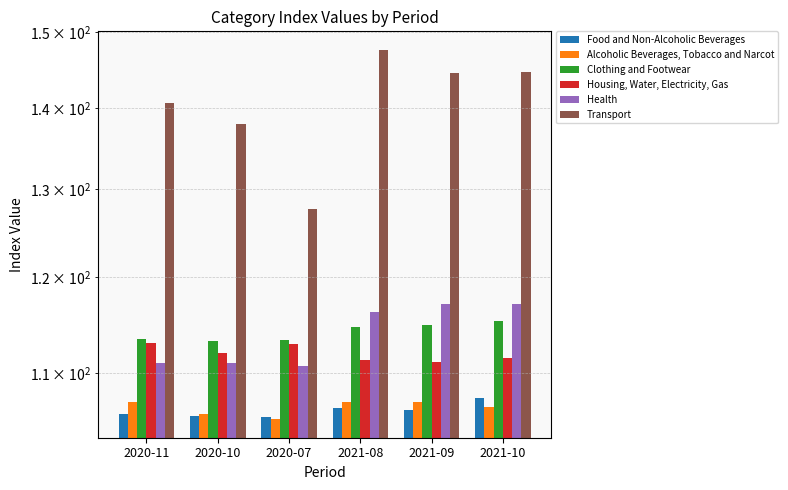

What is the value of the Food and Non-Alcoholic Beverages bar at the 2nd from the left?

105.8